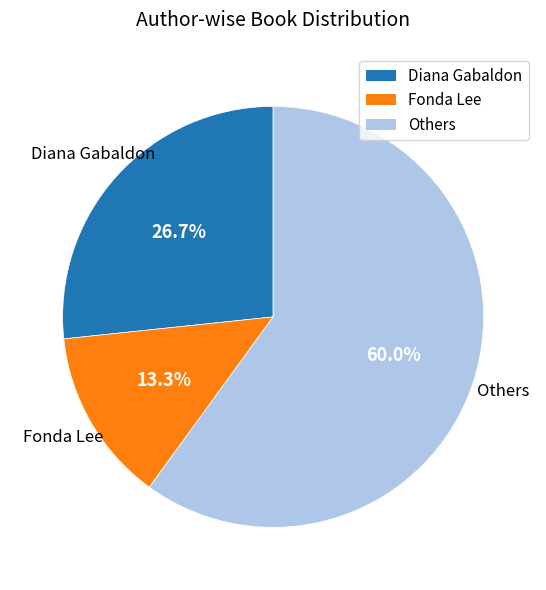

Does any single category account for the majority?

Yes